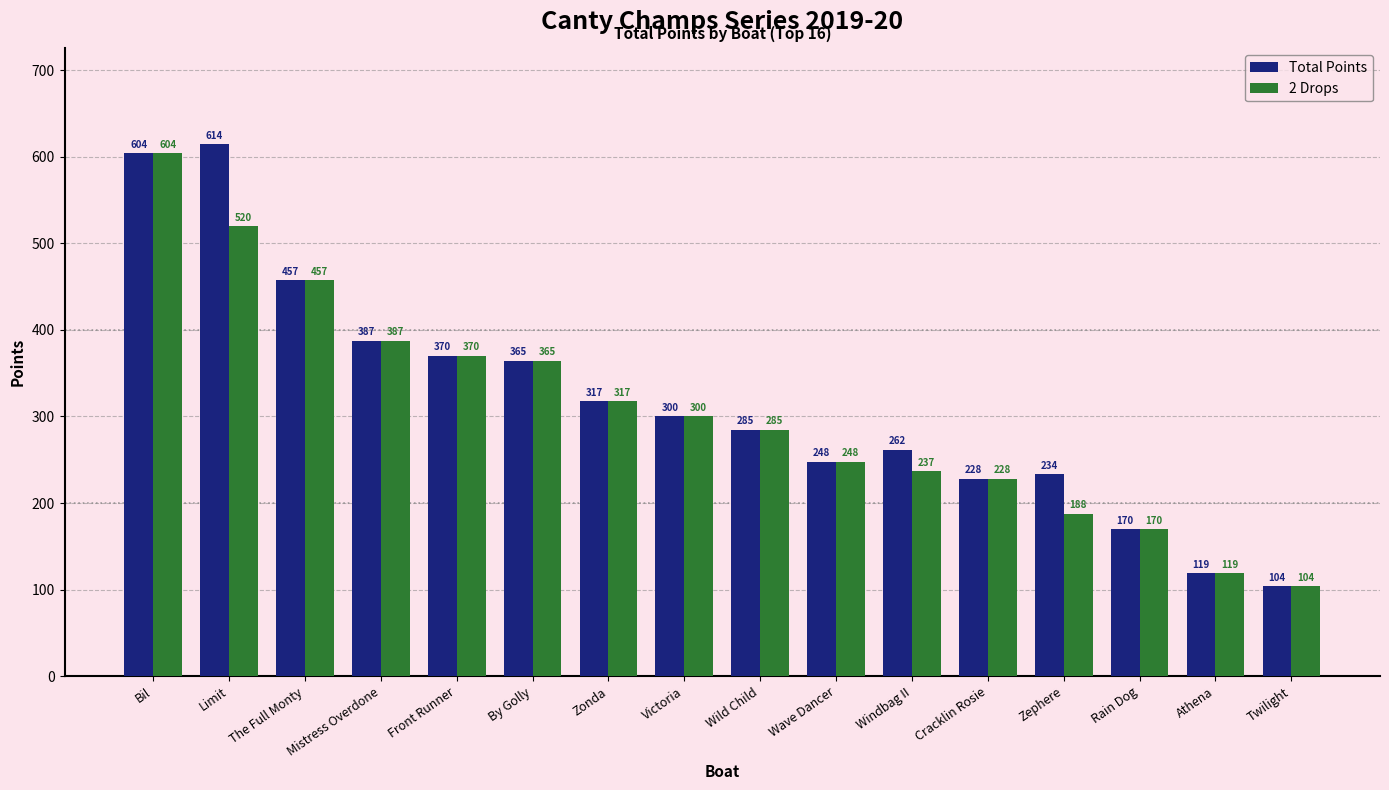

How many bars are there in total?

32